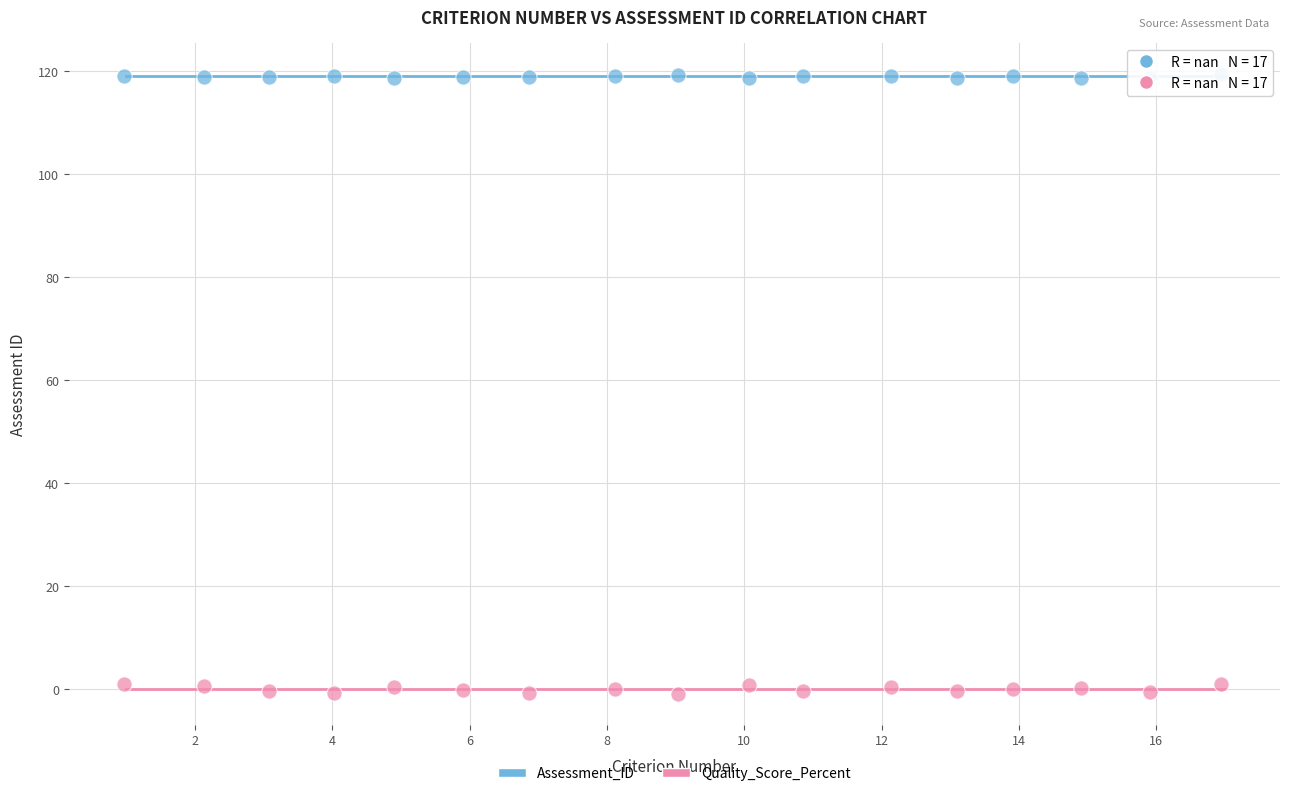

Which series contains the lowest Y value?

Quality_Score_Percent